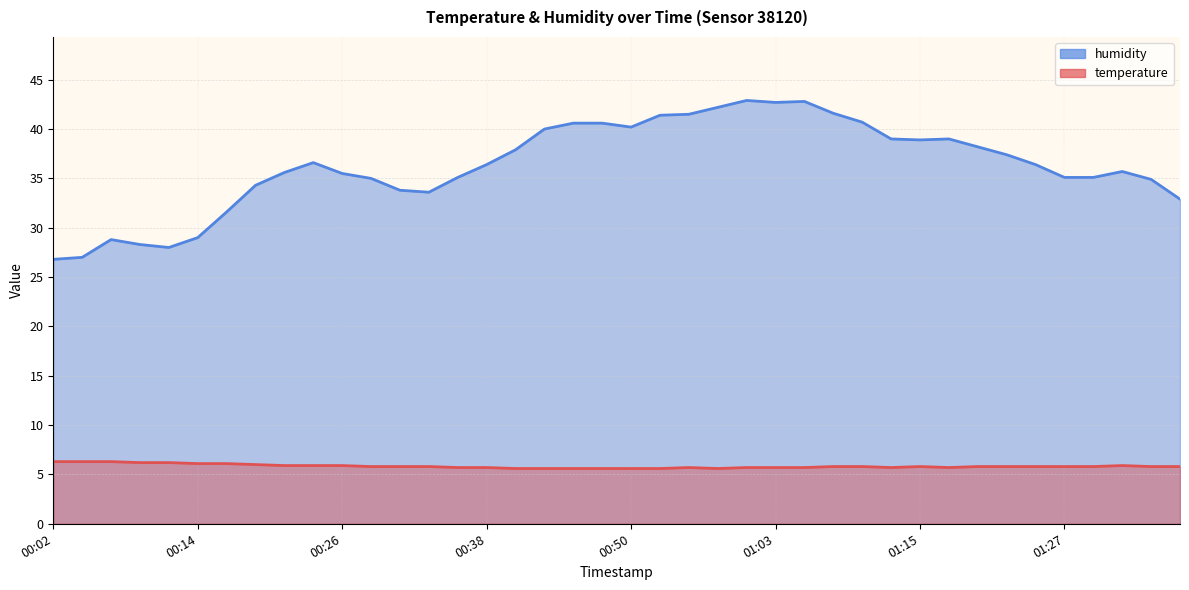

Count the temperature values in the range 5 to 6.

33